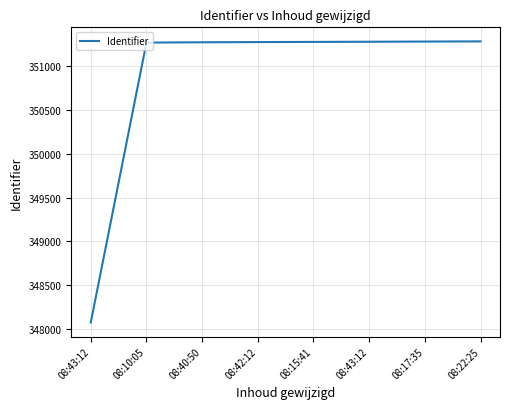

How many lines are shown in the chart?

1